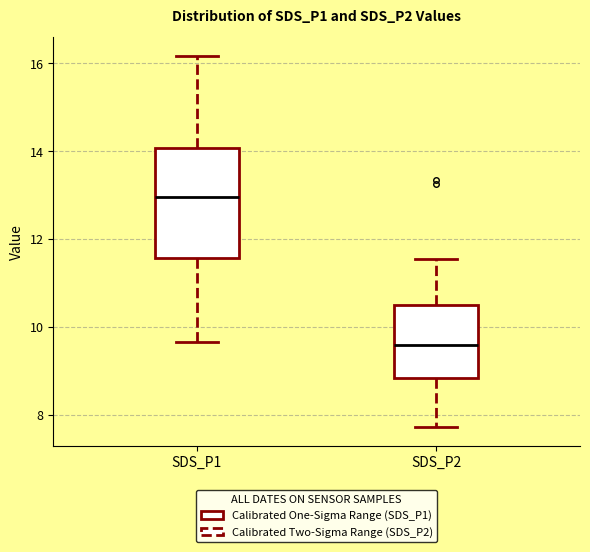

Which box is the tallest, from its lower edge to its upper edge?

SDS_P1